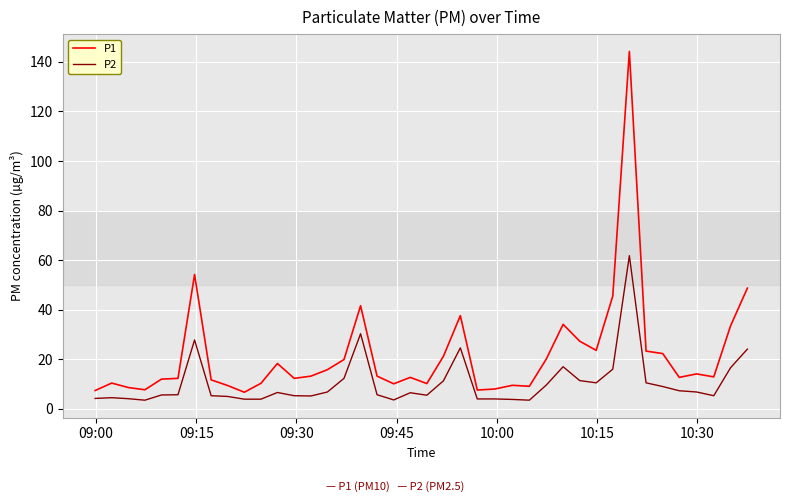

Which series has the largest range (max minus min)?

P1